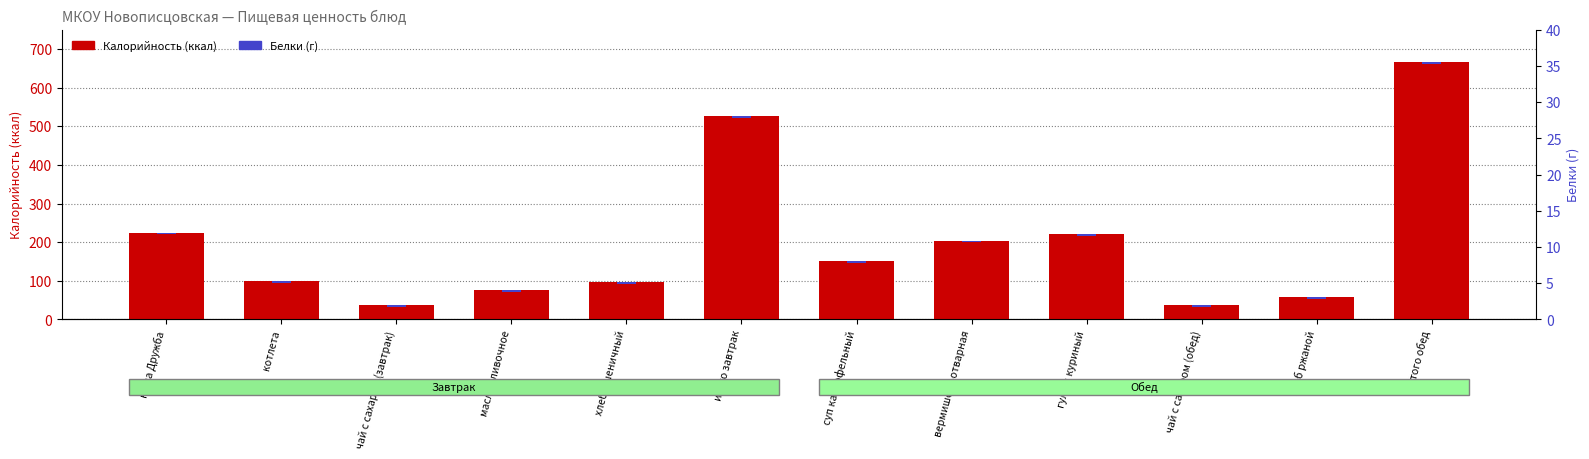

What position from the right is каша Дружба?

12